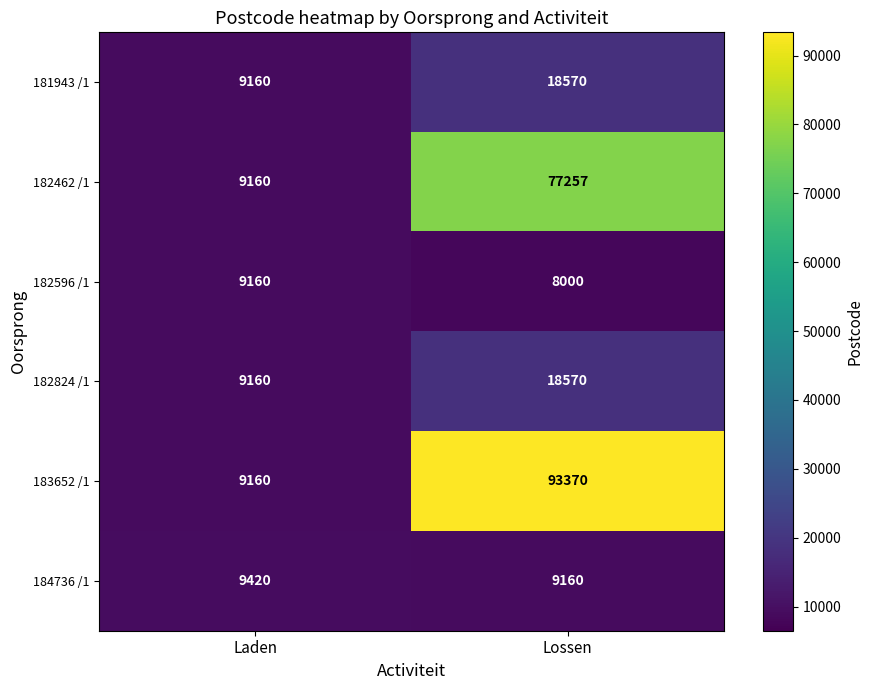

Reading left to right, extract all data points from this chart.

181943 /1: Laden=9160	Lossen=18570
182462 /1: Laden=9160	Lossen=77257
182596 /1: Laden=9160	Lossen=8000
182824 /1: Laden=9160	Lossen=18570
183652 /1: Laden=9160	Lossen=93370
184736 /1: Laden=9420	Lossen=9160